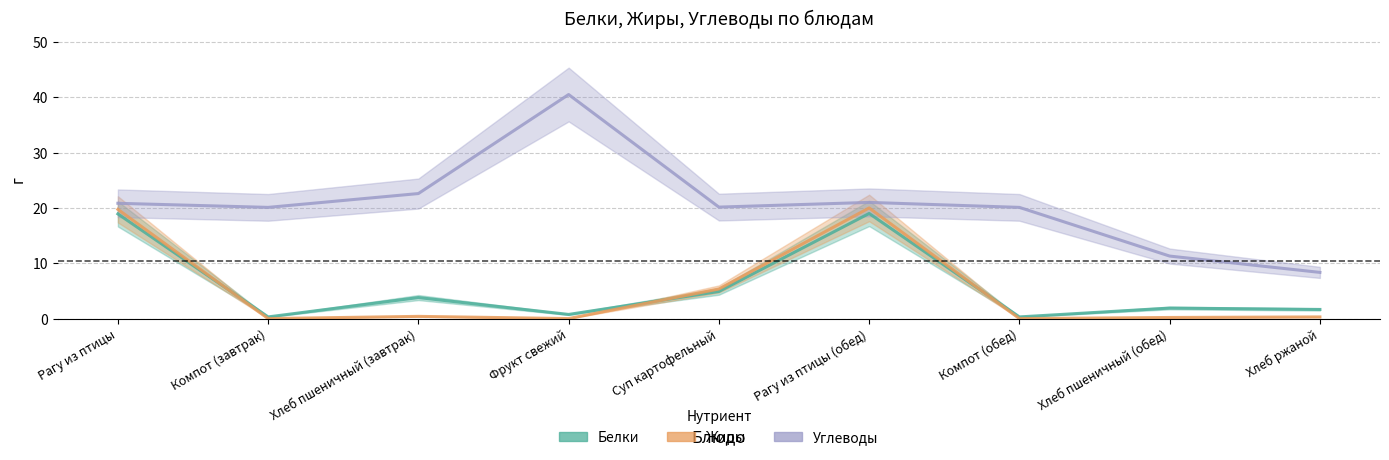

Between Рагу из птицы and Хлеб пшеничный (обед), which is larger?

Рагу из птицы